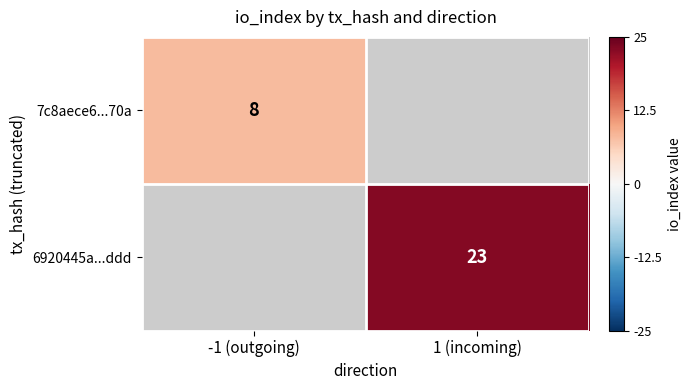

Rank the series by their average value, from lowest to highest.

7c8aece6...70a, 6920445a...ddd